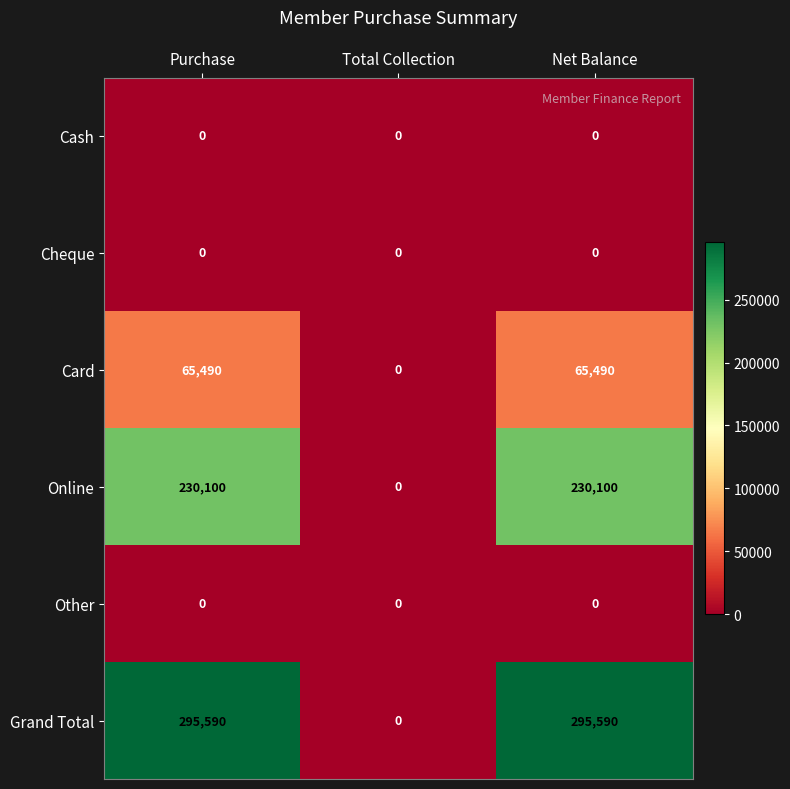

What is the sum of all Grand Total values?

591180